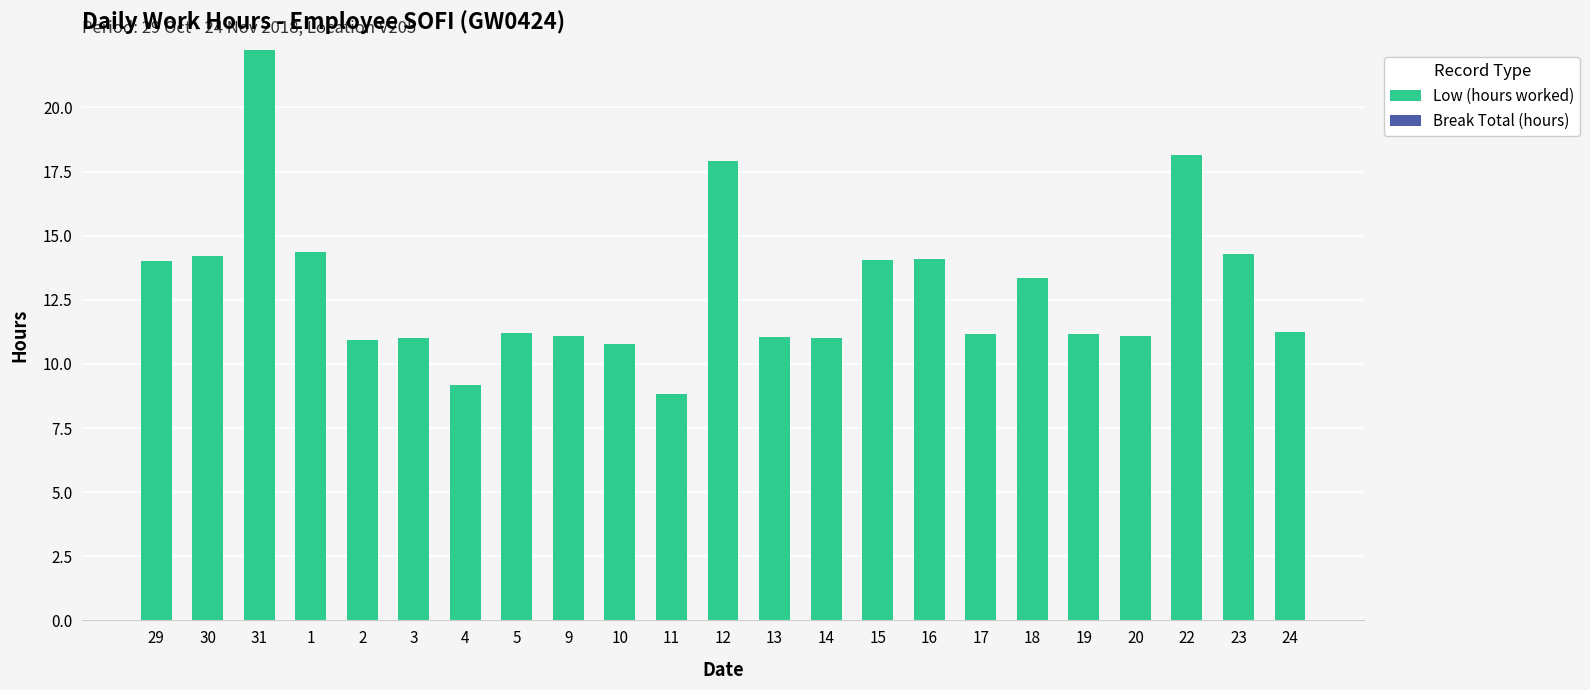

What is the difference between the maximum and minimum values?

13.4